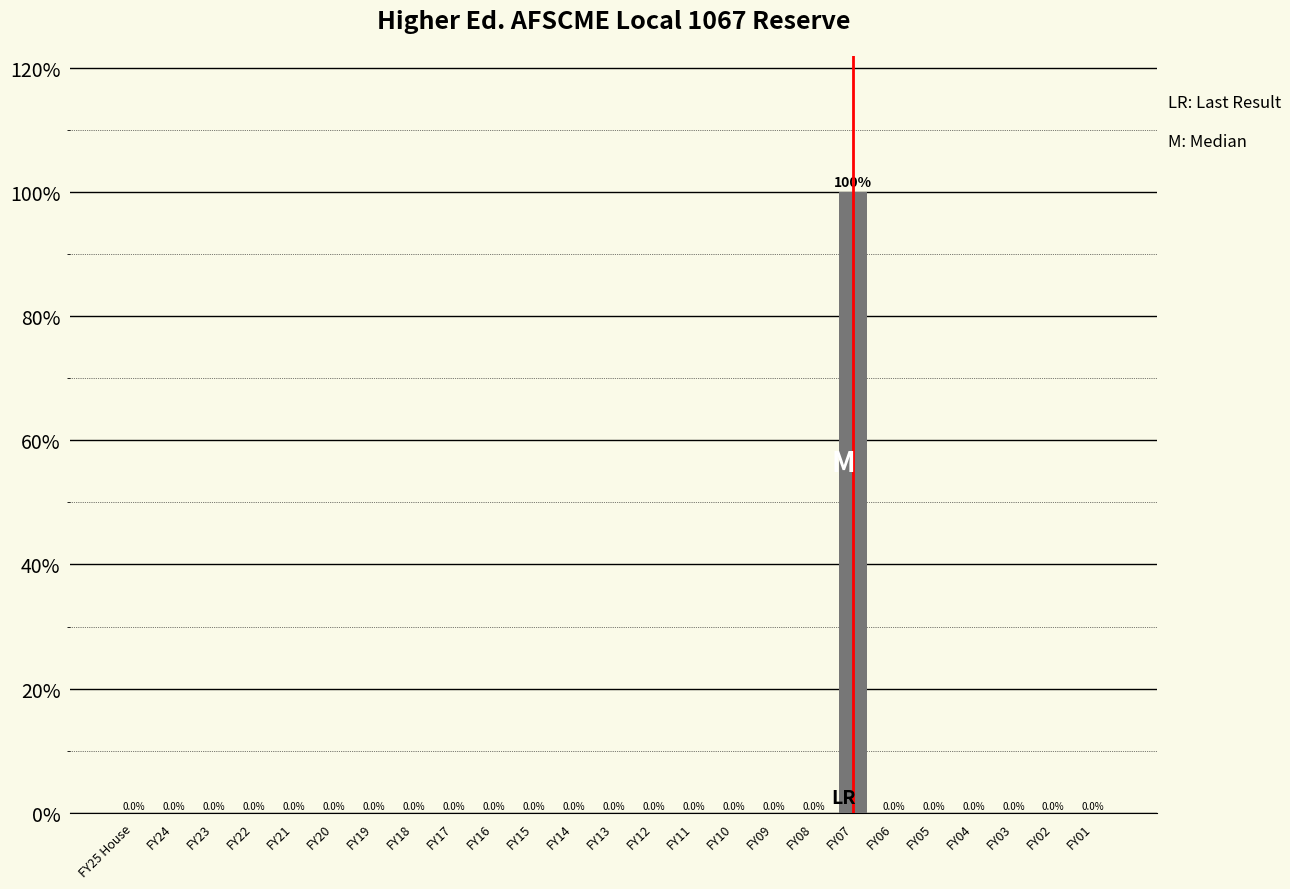

Reading left to right, what are all the values shown in this chart?

FY25 House=0	FY24=0	FY23=0	FY22=0	FY21=0	FY20=0	FY19=0	FY18=0	FY17=0	FY16=0	FY15=0	FY14=0	FY13=0	FY12=0	FY11=0	FY10=0	FY09=0	FY08=0	FY07=100	FY06=0	FY05=0	FY04=0	FY03=0	FY02=0	FY01=0